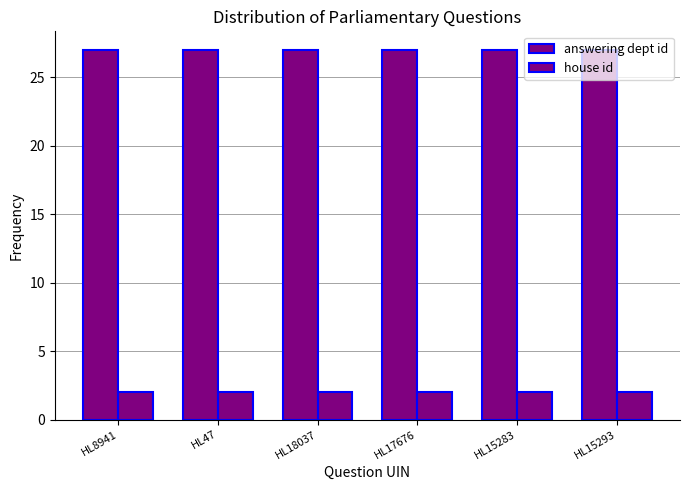

How many distinct data groups are displayed?

2